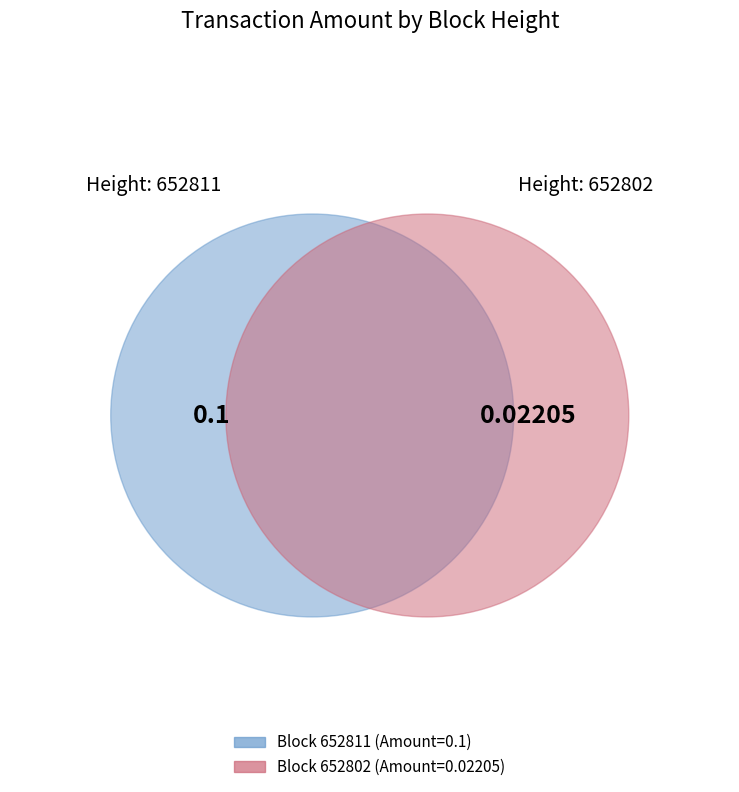

Is there a majority slice in this chart?

Yes